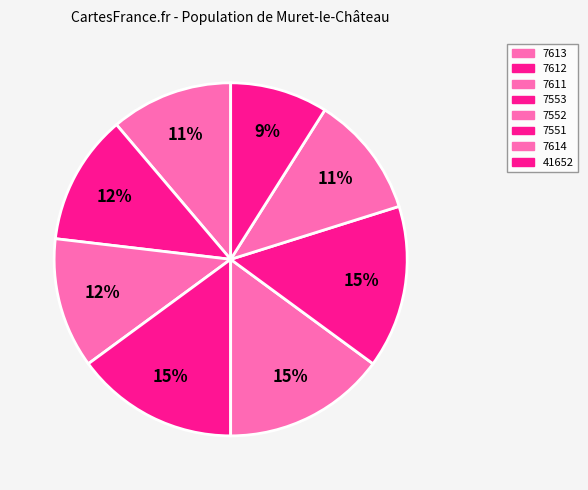

What percentage is the 41652 slice, to the nearest percent?

9%